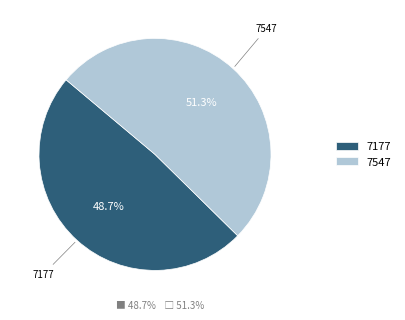

What is the total percentage of 7547 and 7177?

100.0%